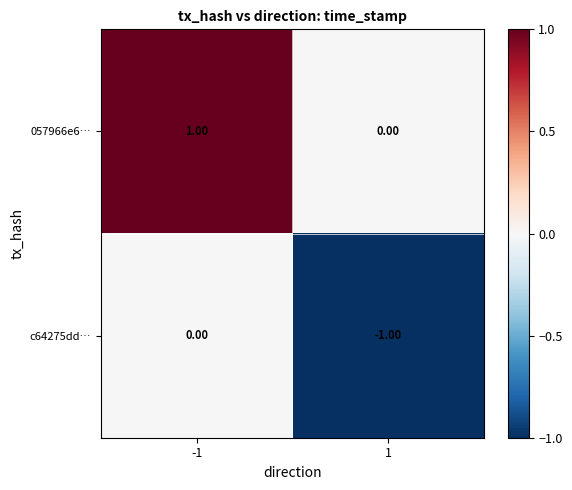

Rank the series at 1 from lowest to highest value.

c64275dd…, 057966e6…